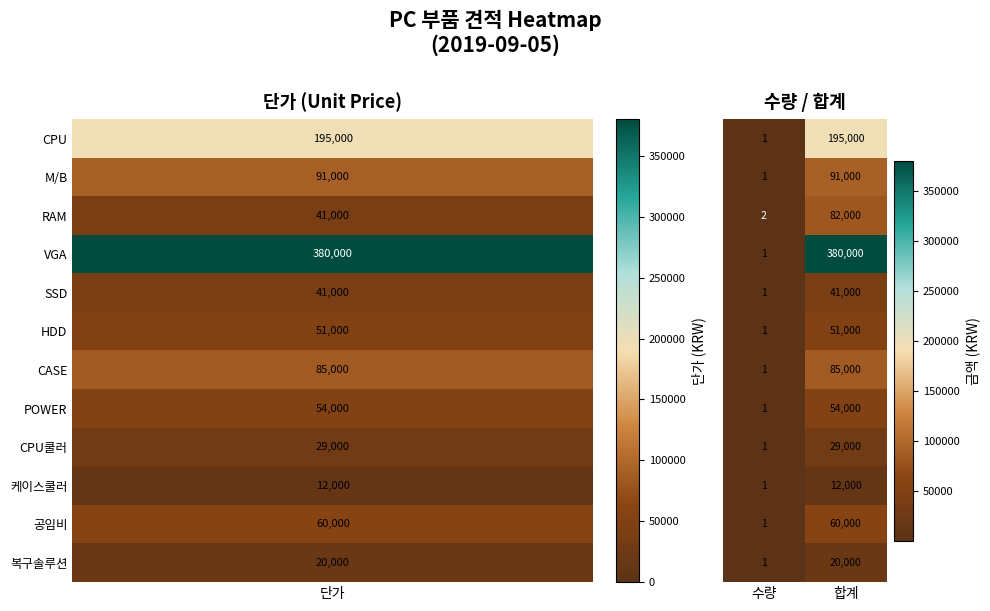

Which label corresponds to the smallest value in the chart?

수량